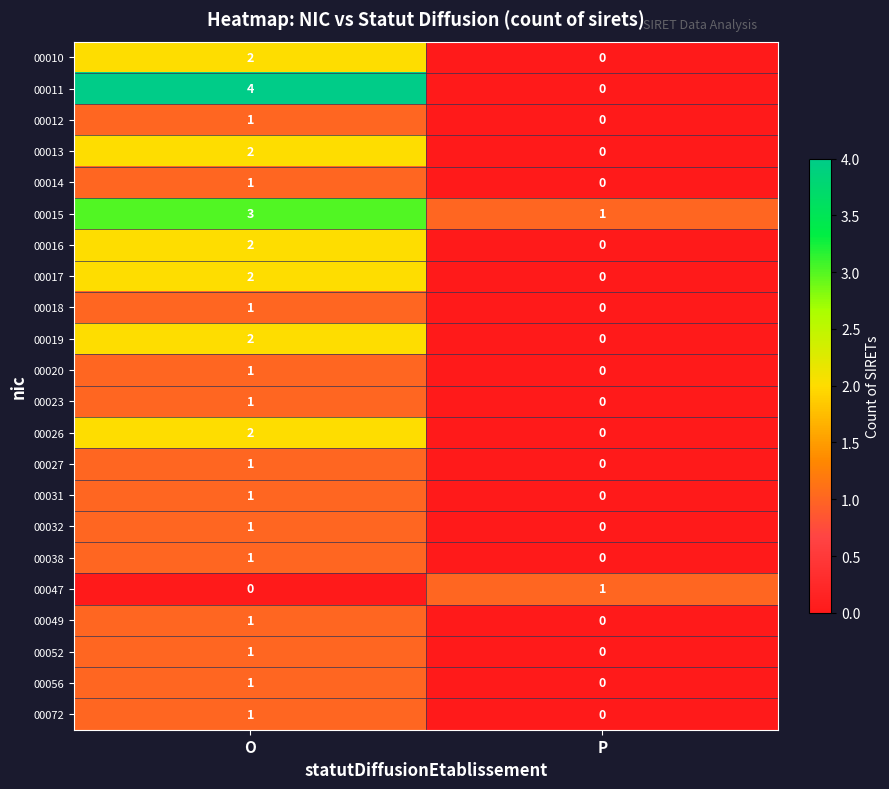

List the labels in order of 00032 value, largest first.

O, P